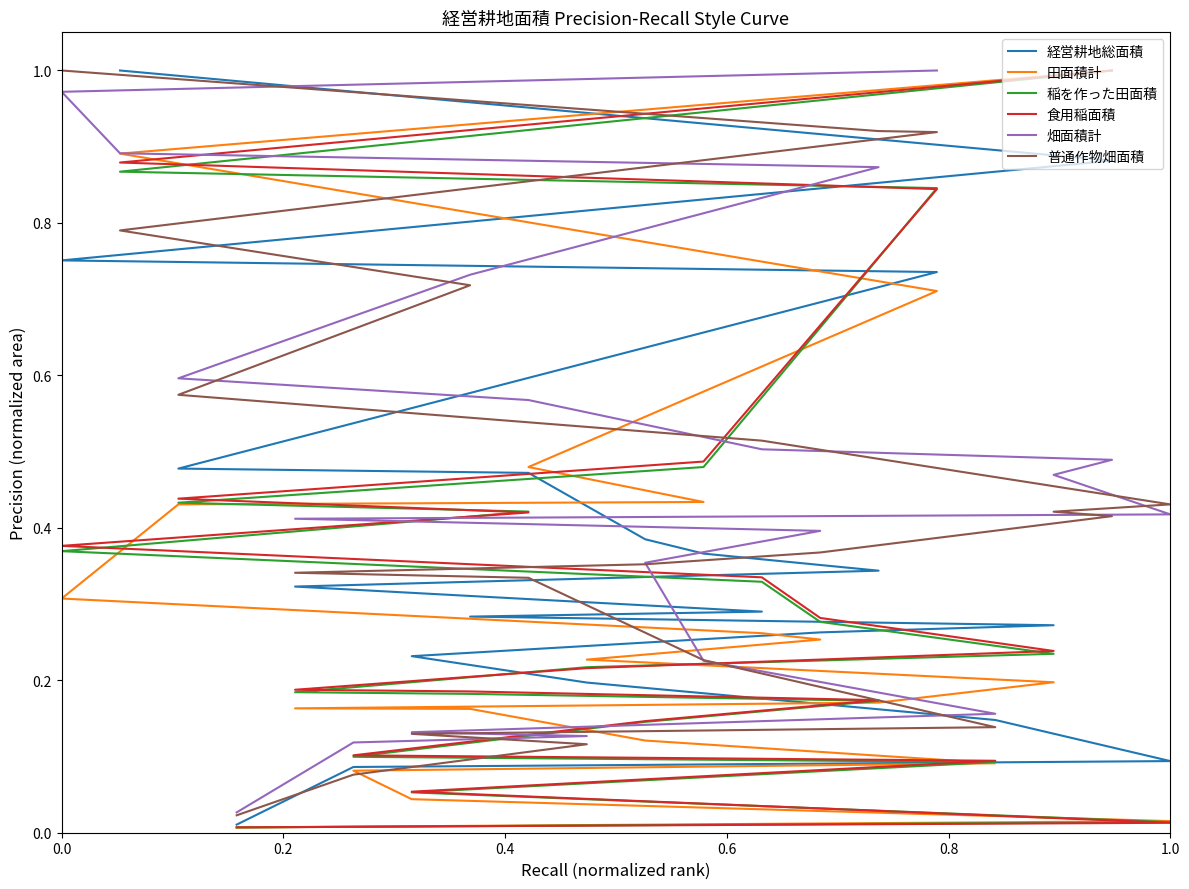

At how many categories does at least one series exceed 0?

20